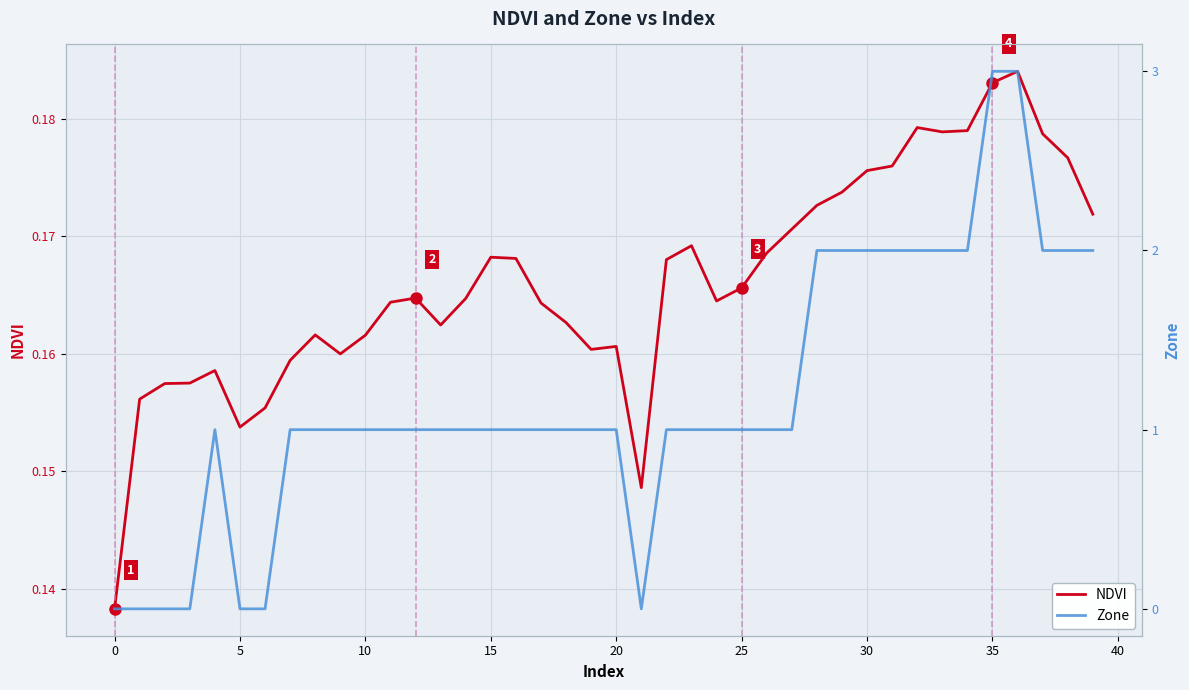

Which series has the largest range (max minus min)?

Zone